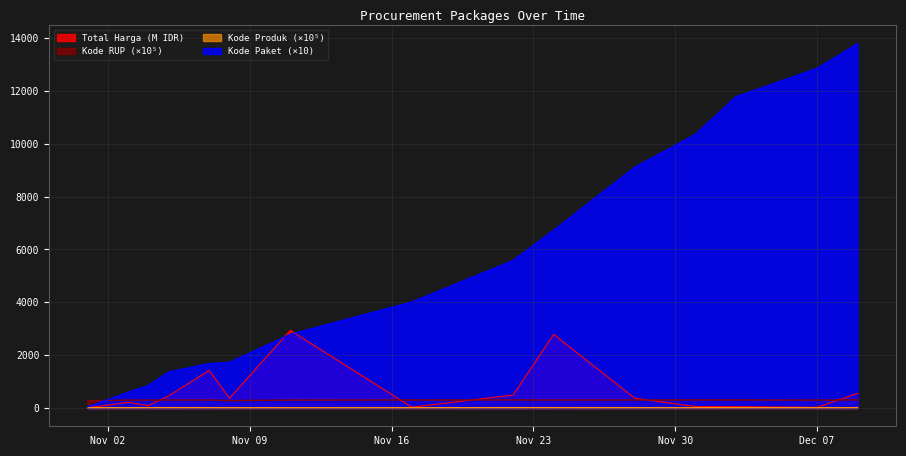

True or false: Kode Produk has more than 2 points higher than both neighbors.

True